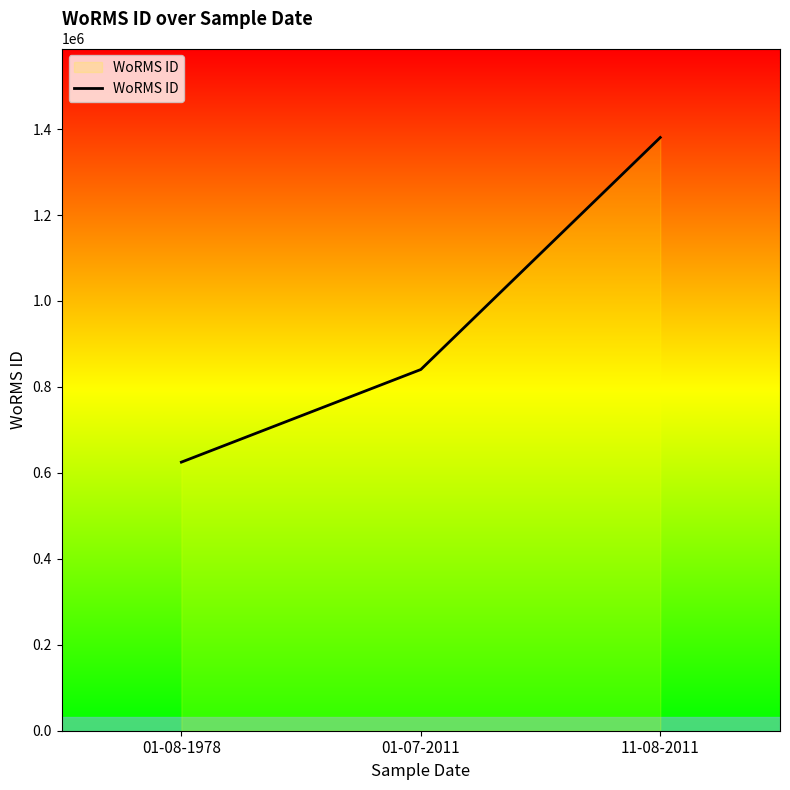

The chart shows a value of 187805 at 01-07-2011. True or false?

False